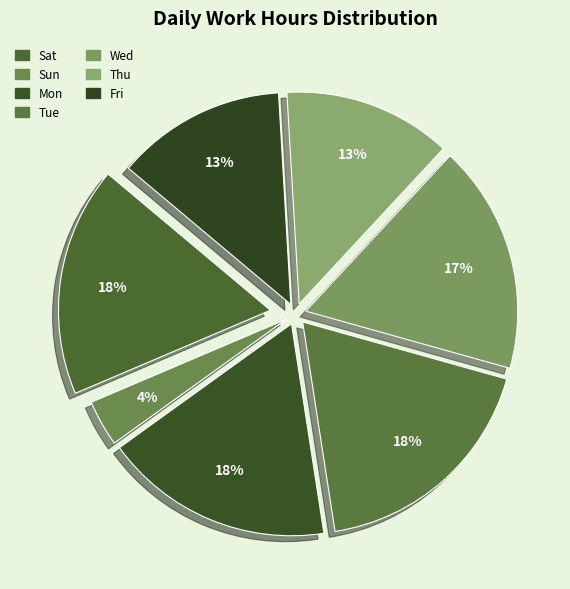

How many segments does this pie chart have?

7